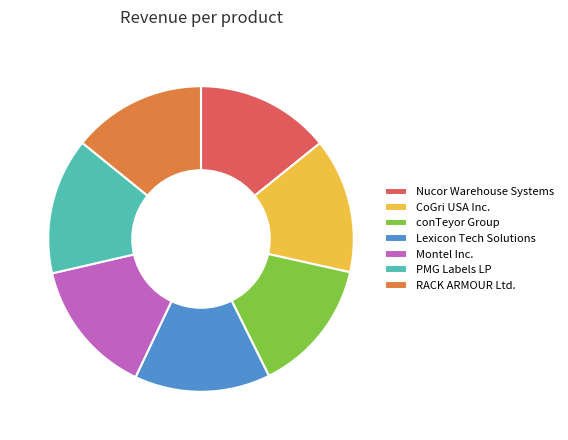

True or false: Nucor Warehouse Systems accounts for 14% of the total.

True